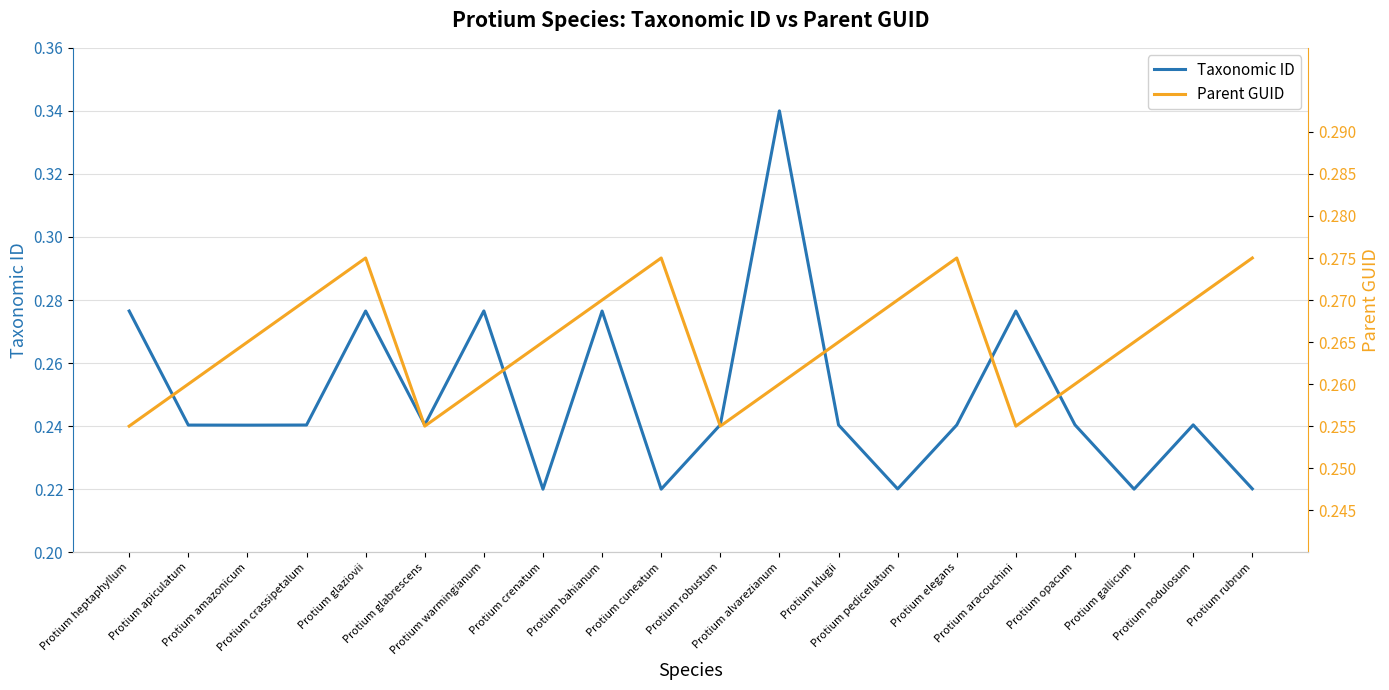

True or false: Parent GUID has a value of 0.3 at Protium aracouchini.

True